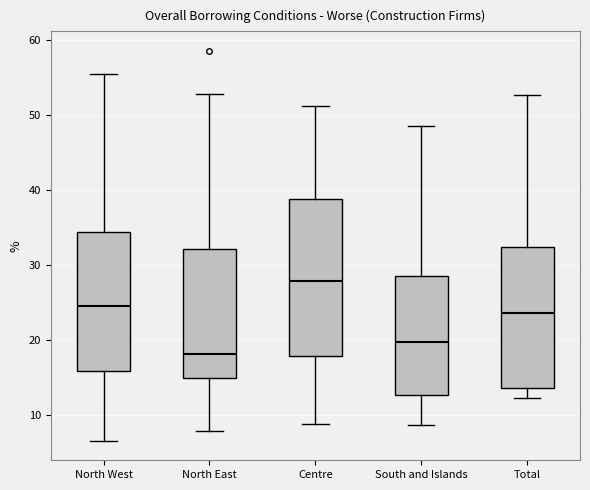

Which box is the tallest, from its lower edge to its upper edge?

Centre